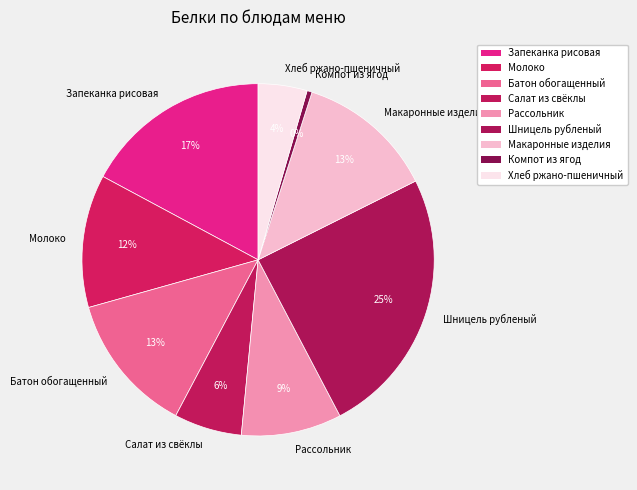

To the nearest percent, what portion does Батон обогащенный represent?

13%